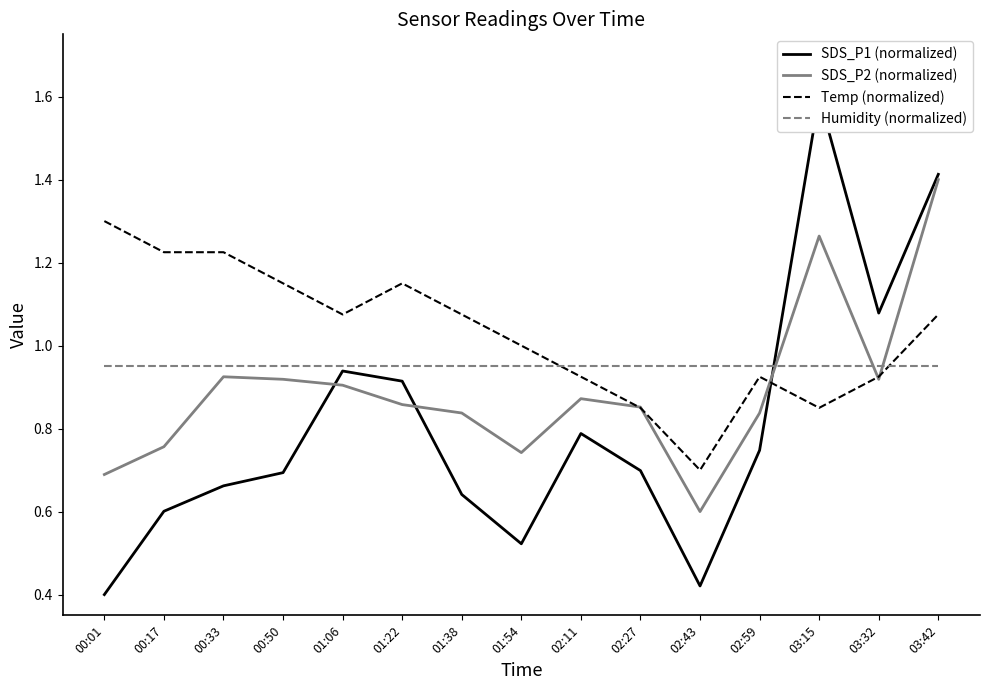

True or false: Humidity (normalized) and SDS_P2 (normalized) cross at least once.

True